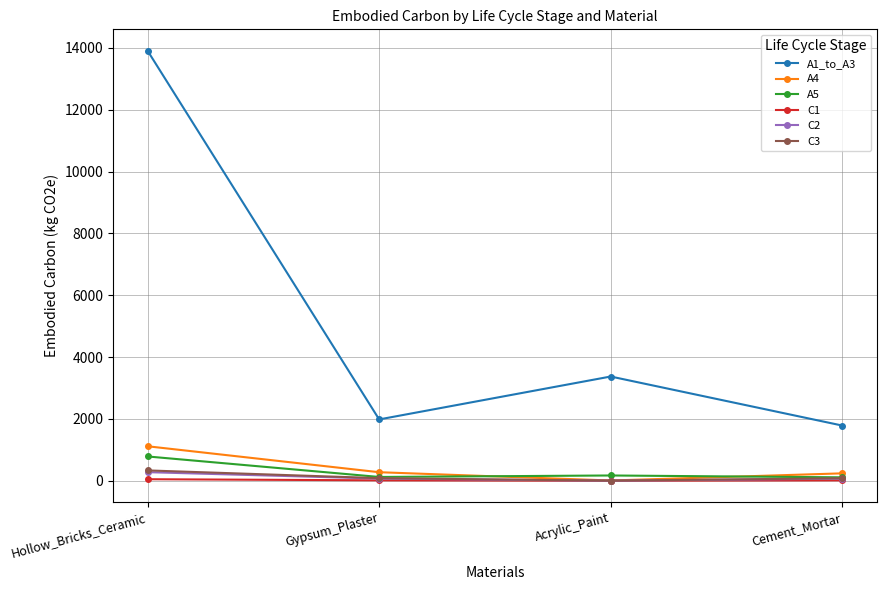

What is the difference between the second highest and minimum values in the A1_to_A3 series?

1586.4